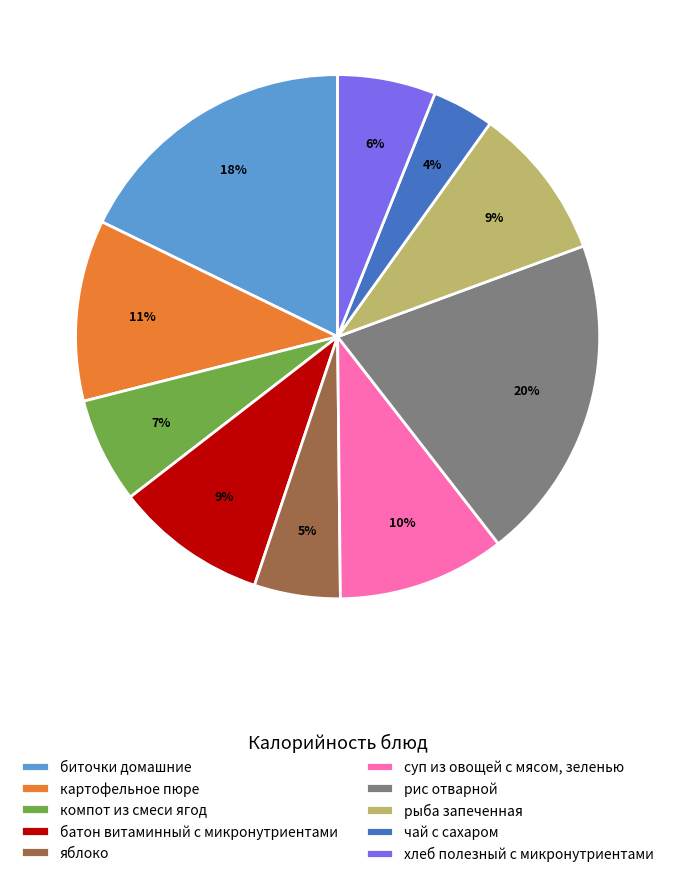

Is it true that яблоко is 5% of the pie?

True